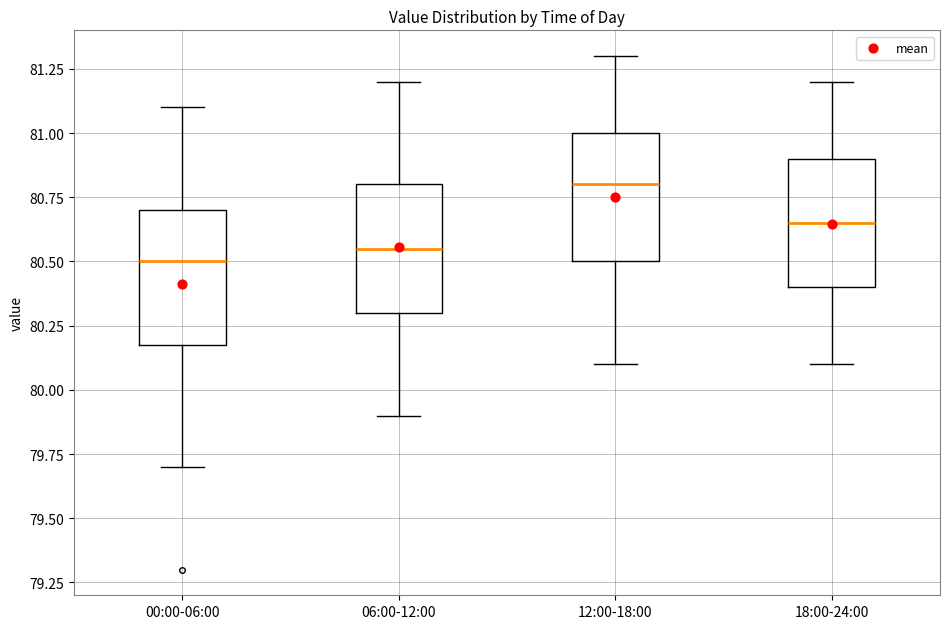

Reading left to right, read every box against the y-axis: the position of its median line, the range the box covers, and the ends of its whiskers. The values are not printed on the chart, so give them approximately, as read against the axis.

00:00-06:00: median 80.50, box 80.20 to 80.70, whiskers 79.70 to 81.10
06:00-12:00: median 80.55, box 80.30 to 80.80, whiskers 79.90 to 81.20
12:00-18:00: median 80.80, box 80.50 to 81.00, whiskers 80.10 to 81.30
18:00-24:00: median 80.65, box 80.40 to 80.90, whiskers 80.10 to 81.20